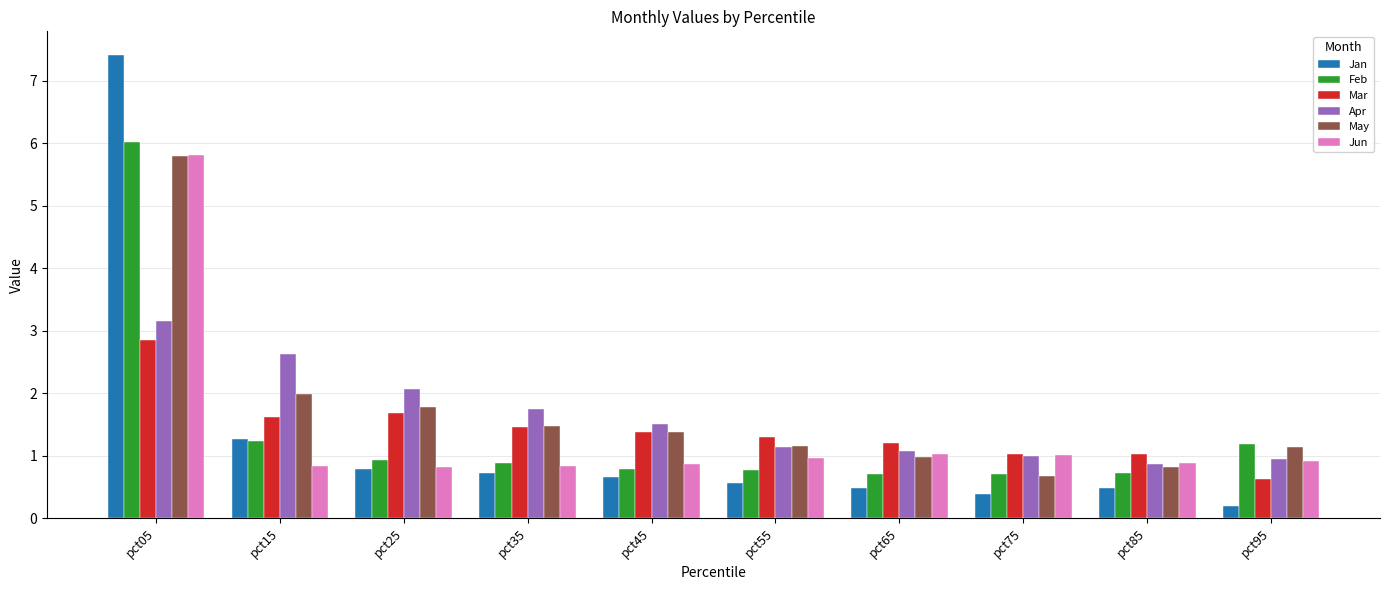

What is the total value across all series at pct35?

7.2